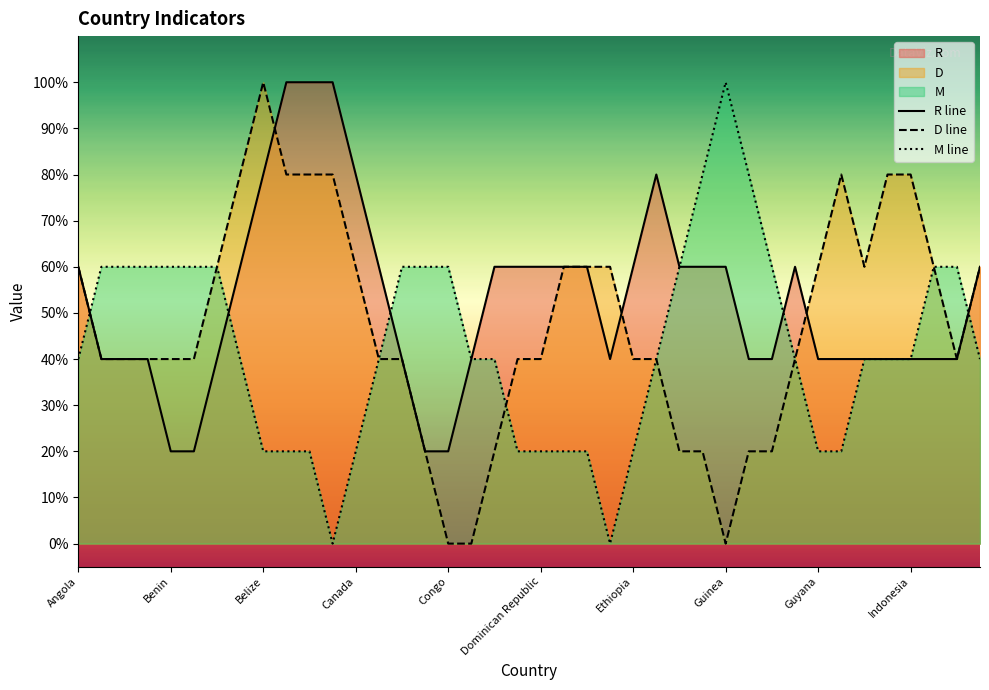

True or false: D has more than 0 interior local peaks.

True